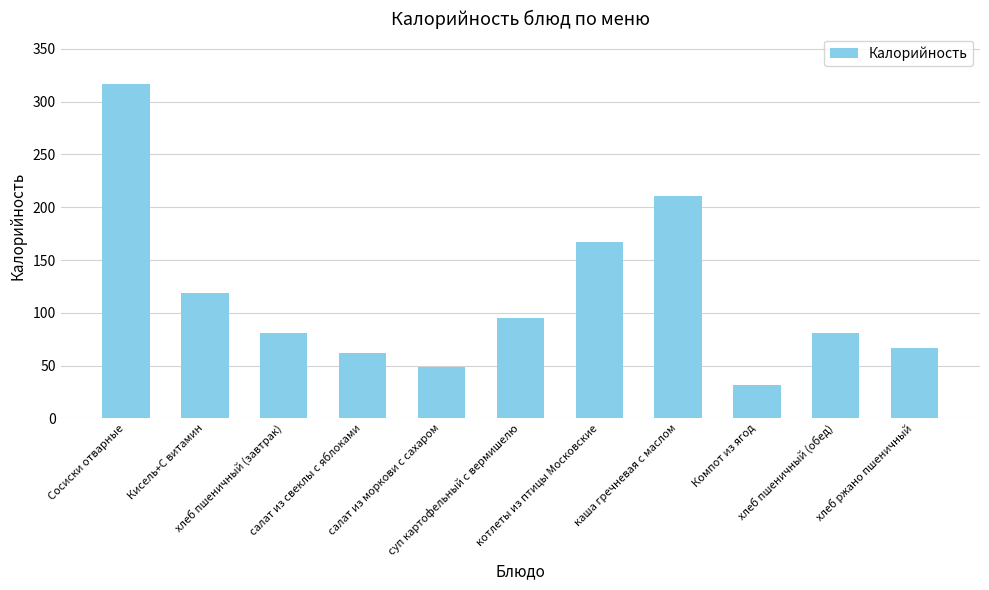

What is the label of the 8th bar from the right?

салат из свеклы с яблоками